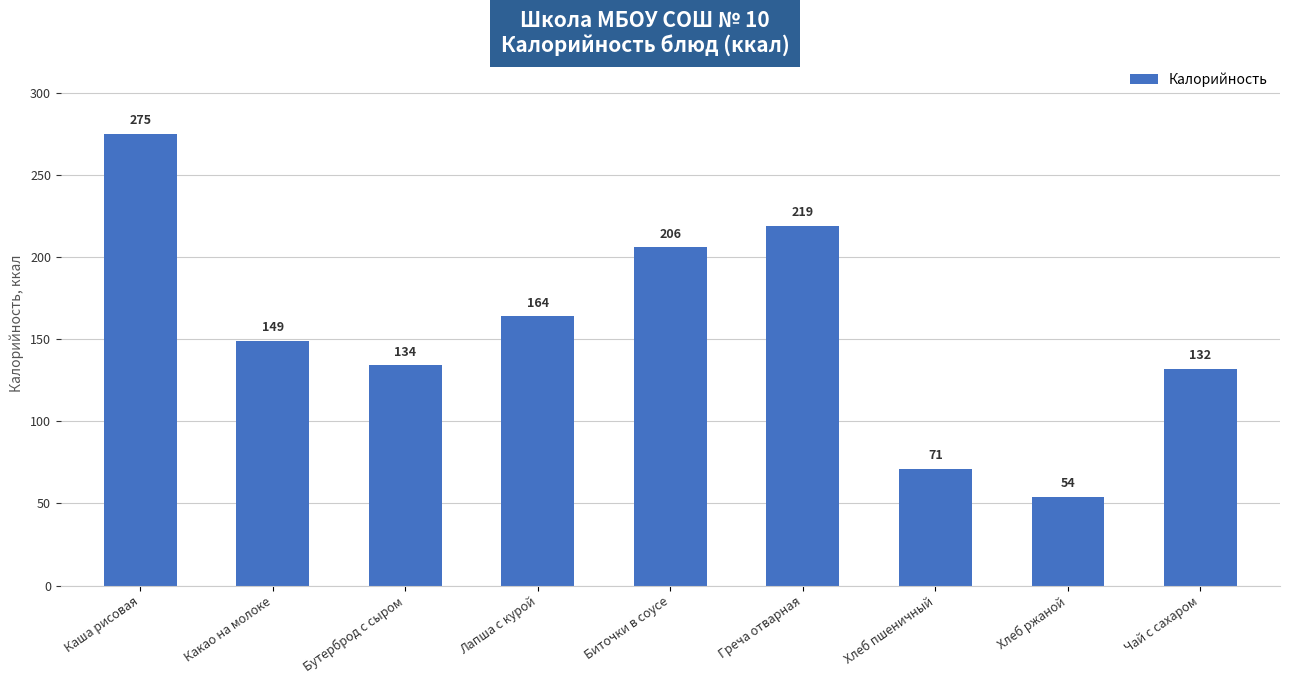

Does the chart contain stacked bars?

No